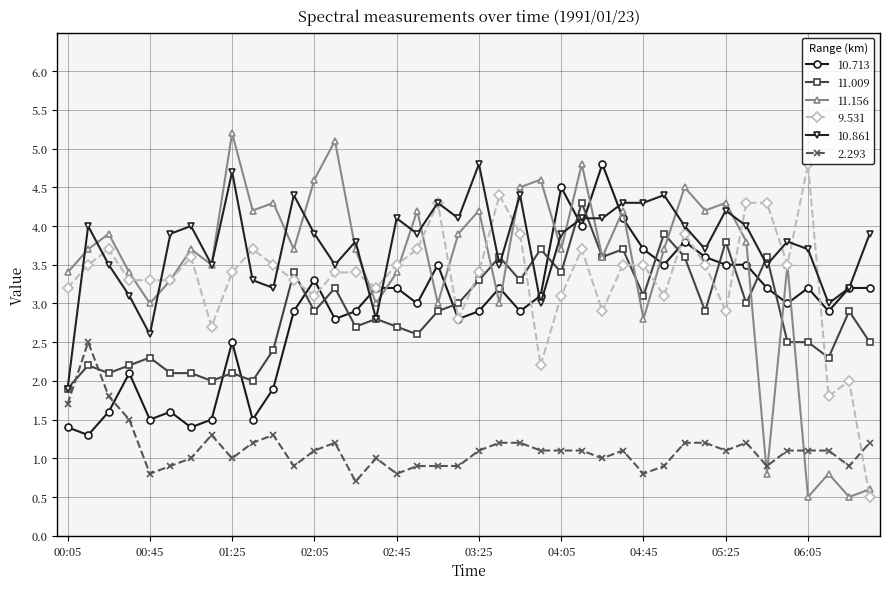

What is the average value of the 10.713 series?

2.9